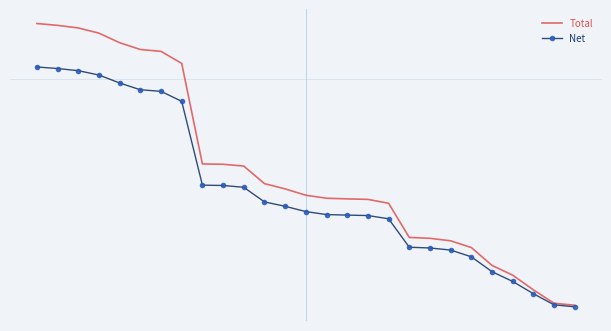

What are all the series names shown in the legend?

Total, Net